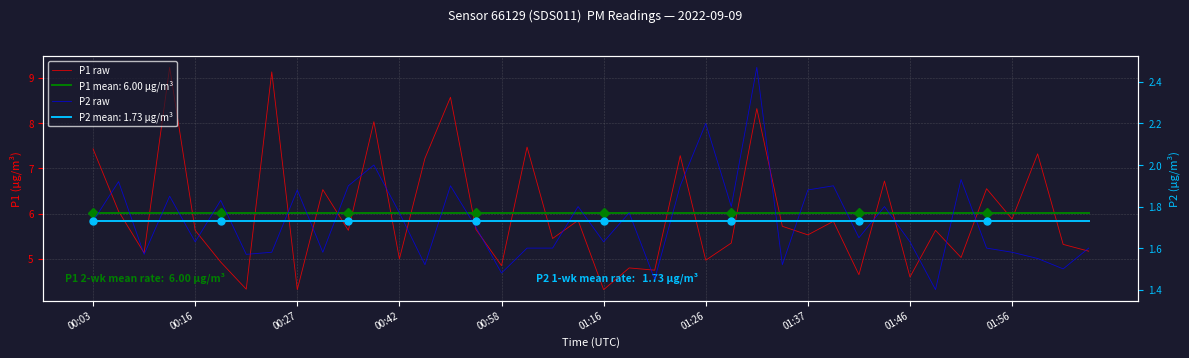

True or false: P2 raw has more than 0 interior local peaks.

True